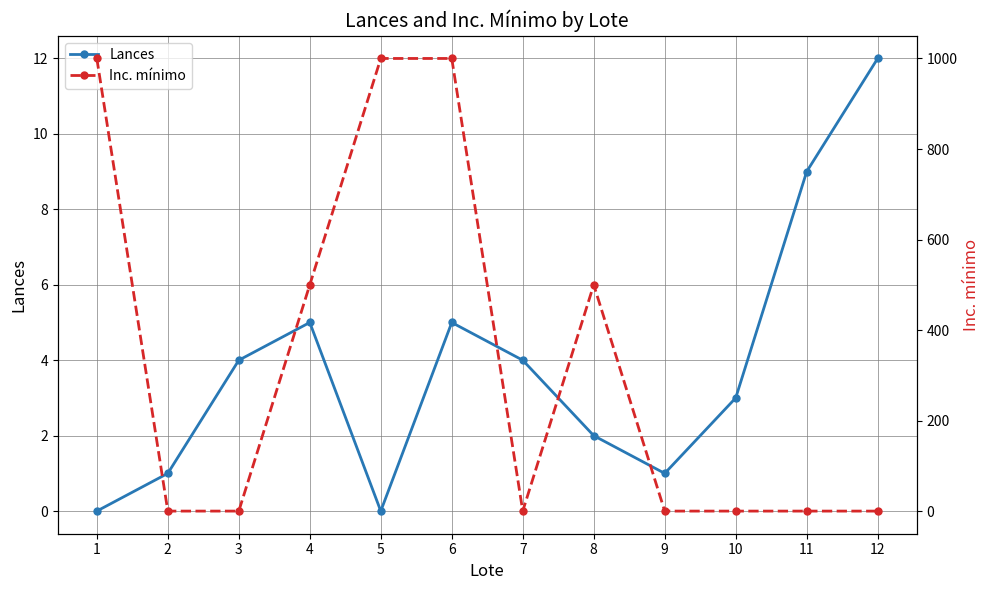

Where is Lances nearest to the value 6?

4